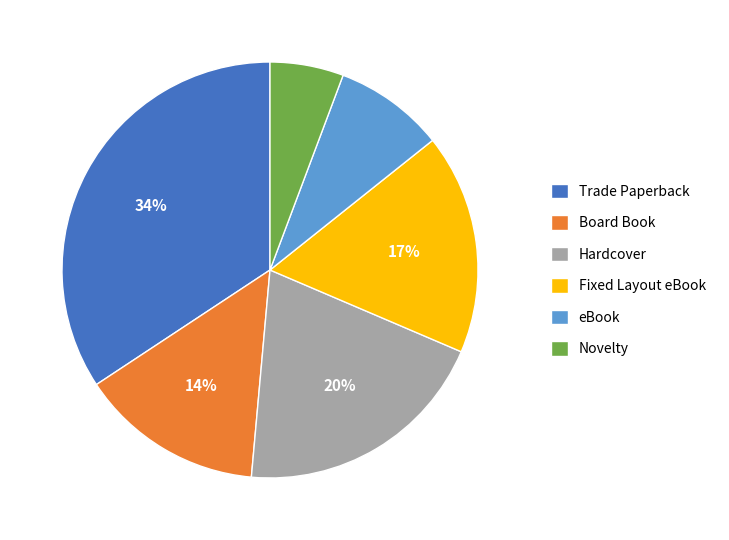

Which has a higher value, Hardcover or Fixed Layout eBook?

Hardcover